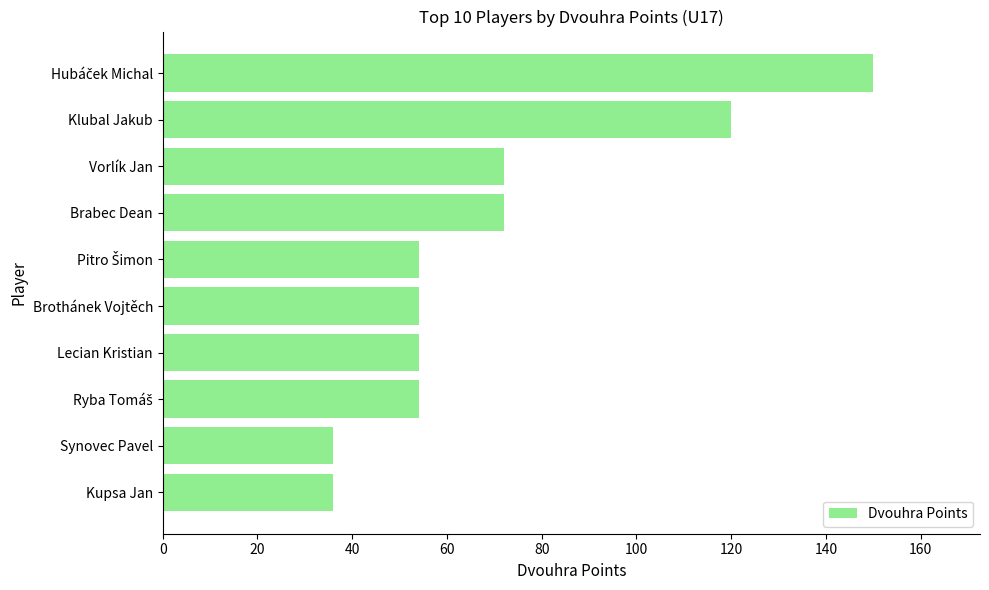

What is the sum of all values?

702